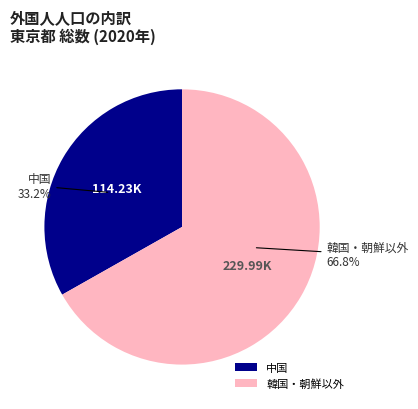

To the nearest percent, what is the average slice percentage?

50%